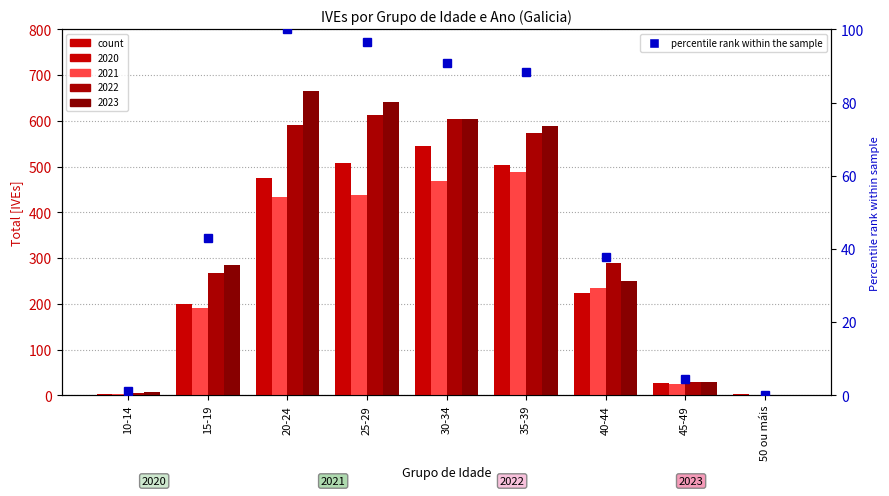

What position from the left is 20-24?

3